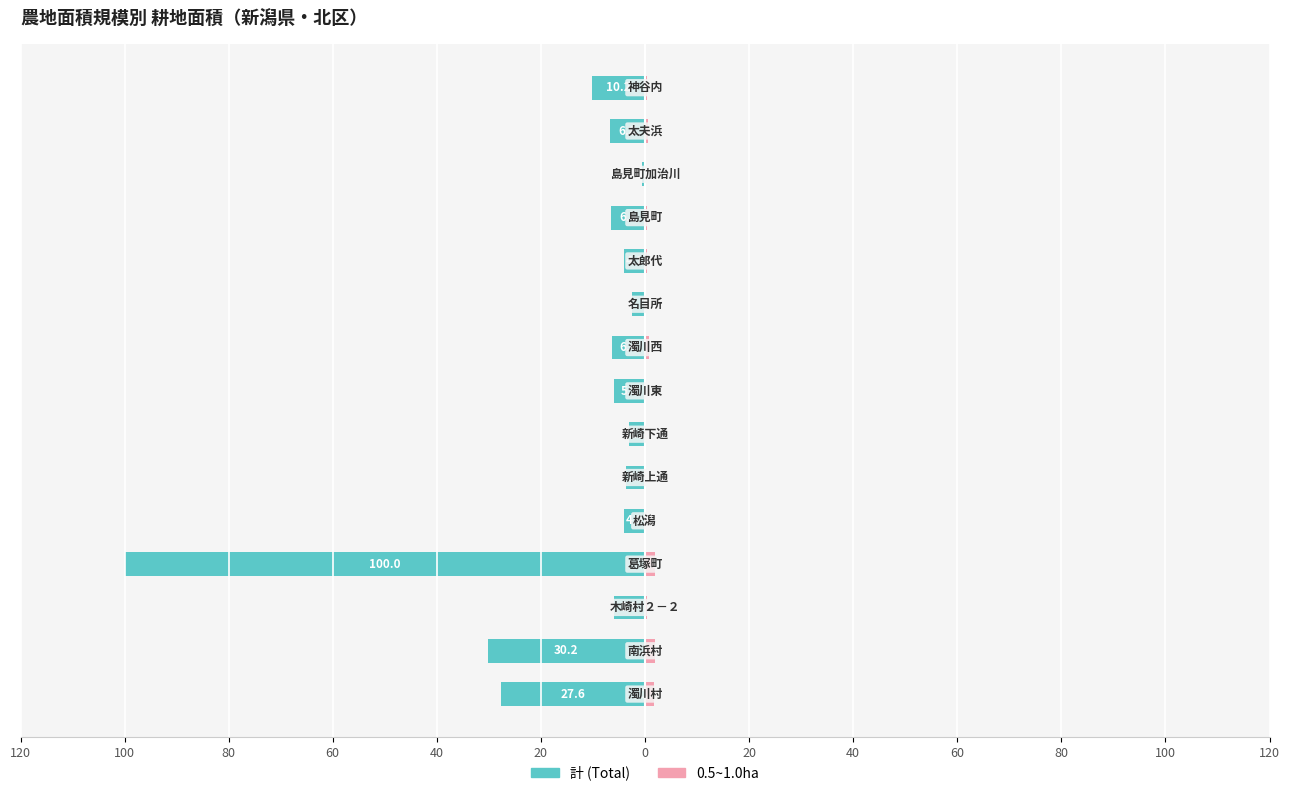

Does the chart contain any negative values?

Yes